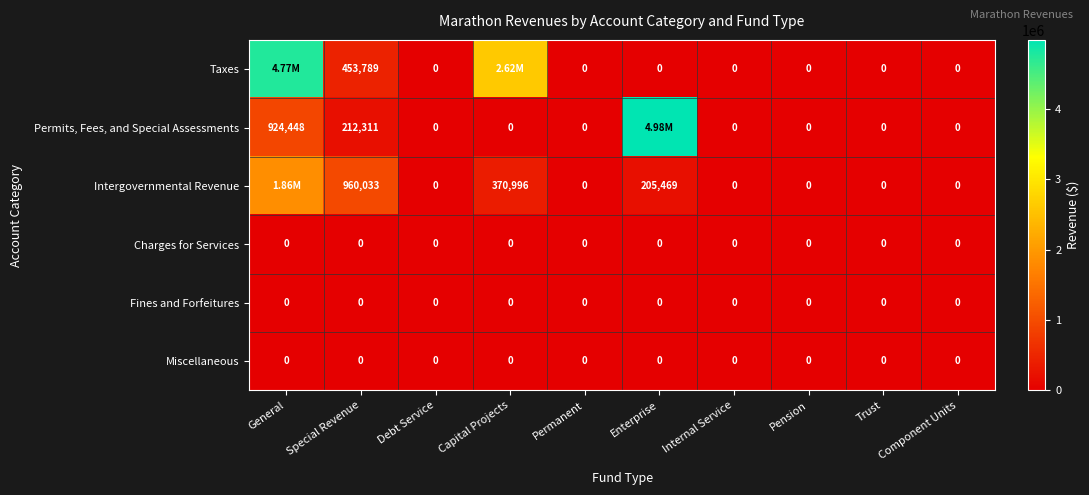

At how many categories does at least one series exceed 1379845?

3